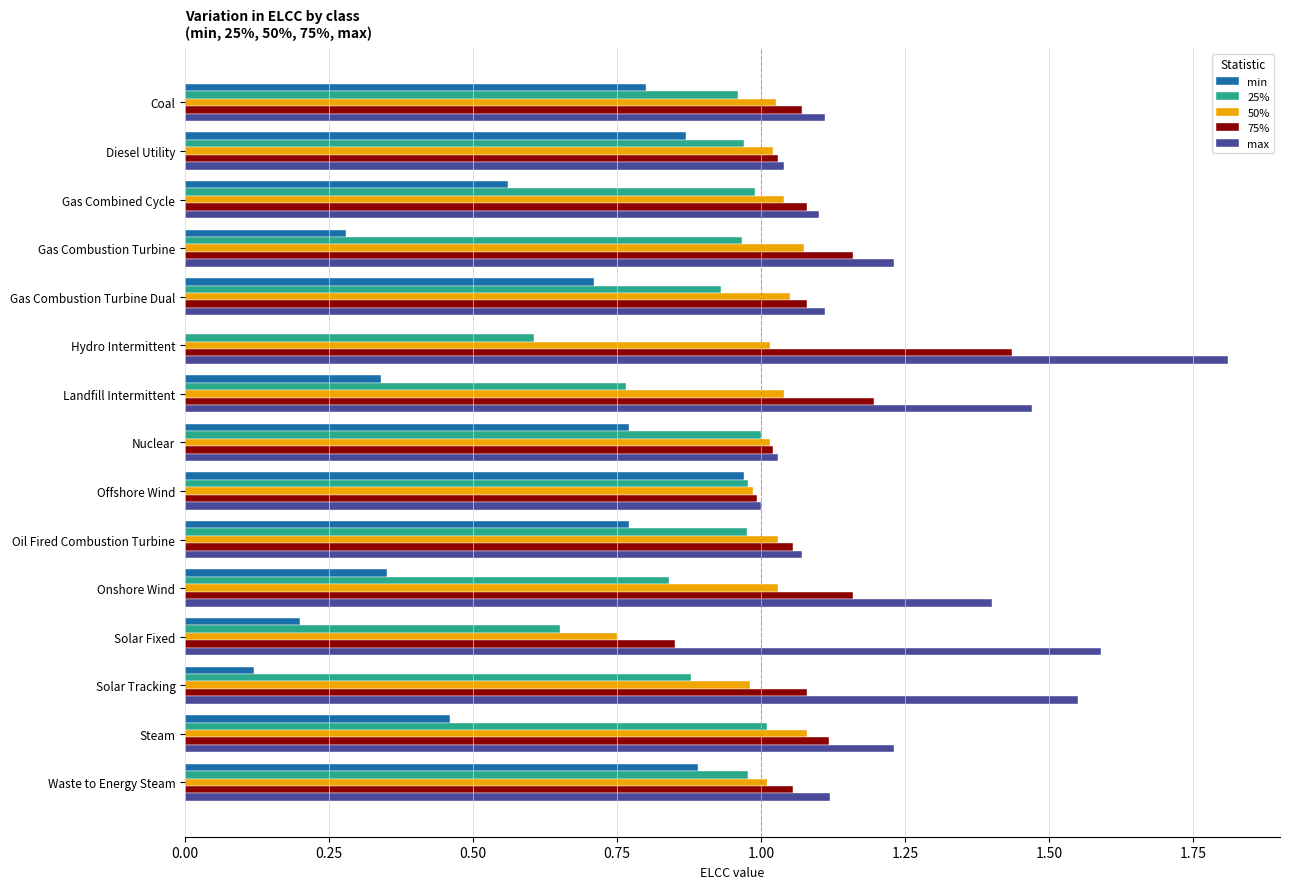

What is the maximum value shown in the chart?

1.8